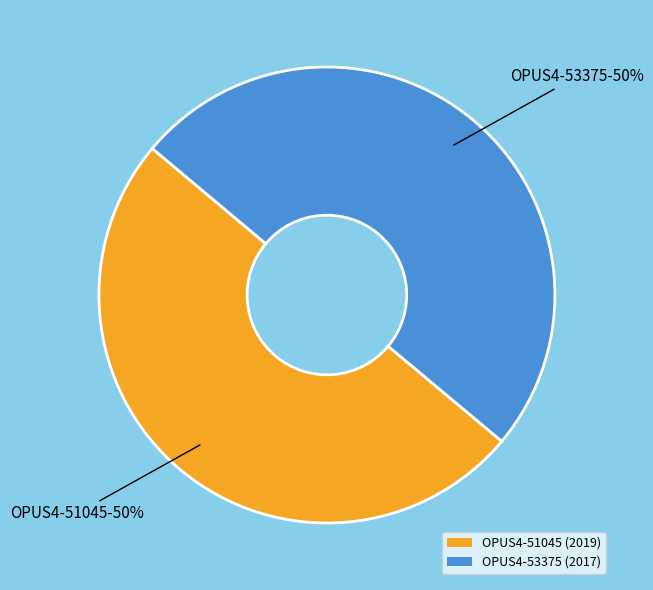

How many slices are in this pie chart?

2